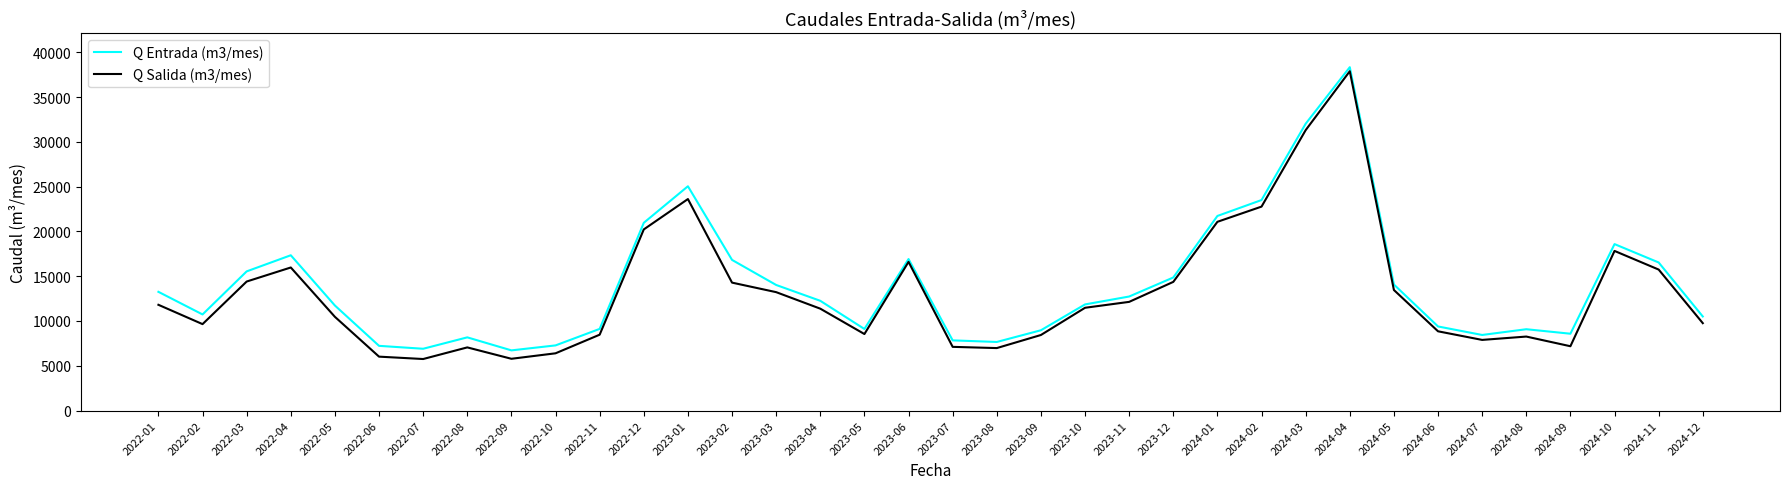

How many series are shown in this chart?

2